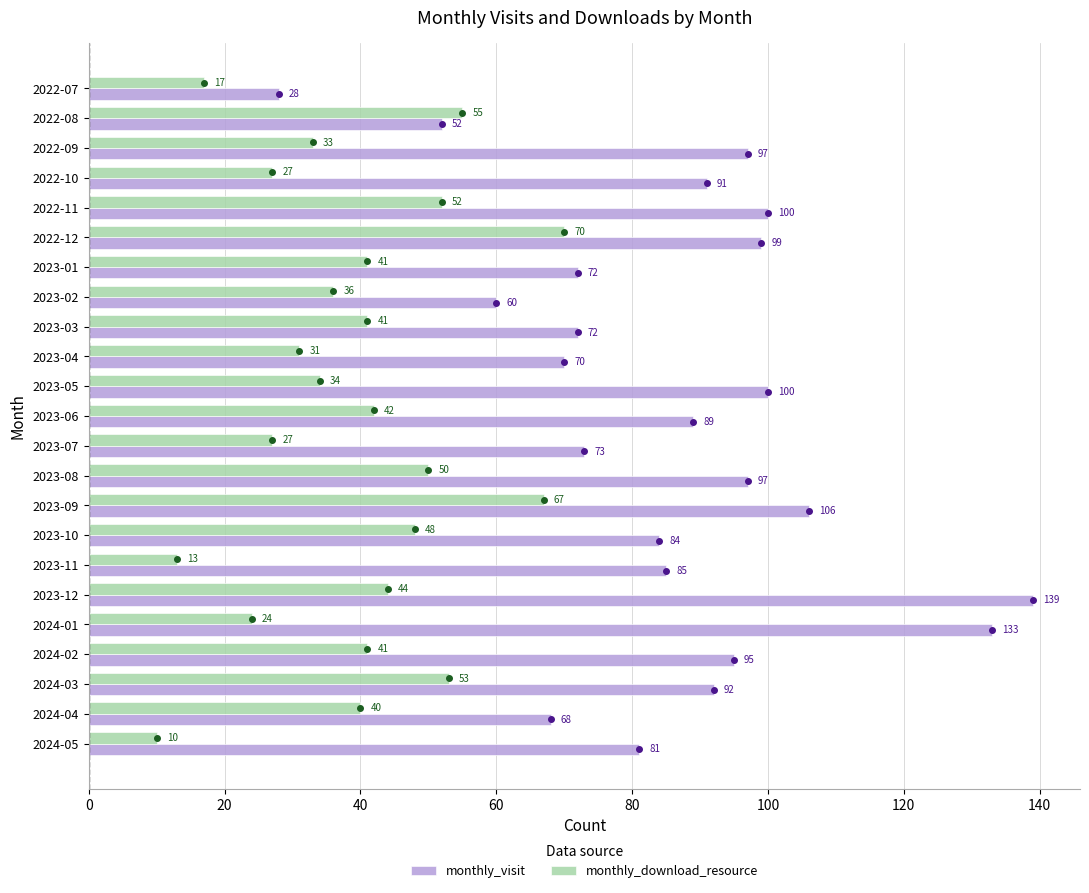

At how many categories does at least one series exceed 11?

23